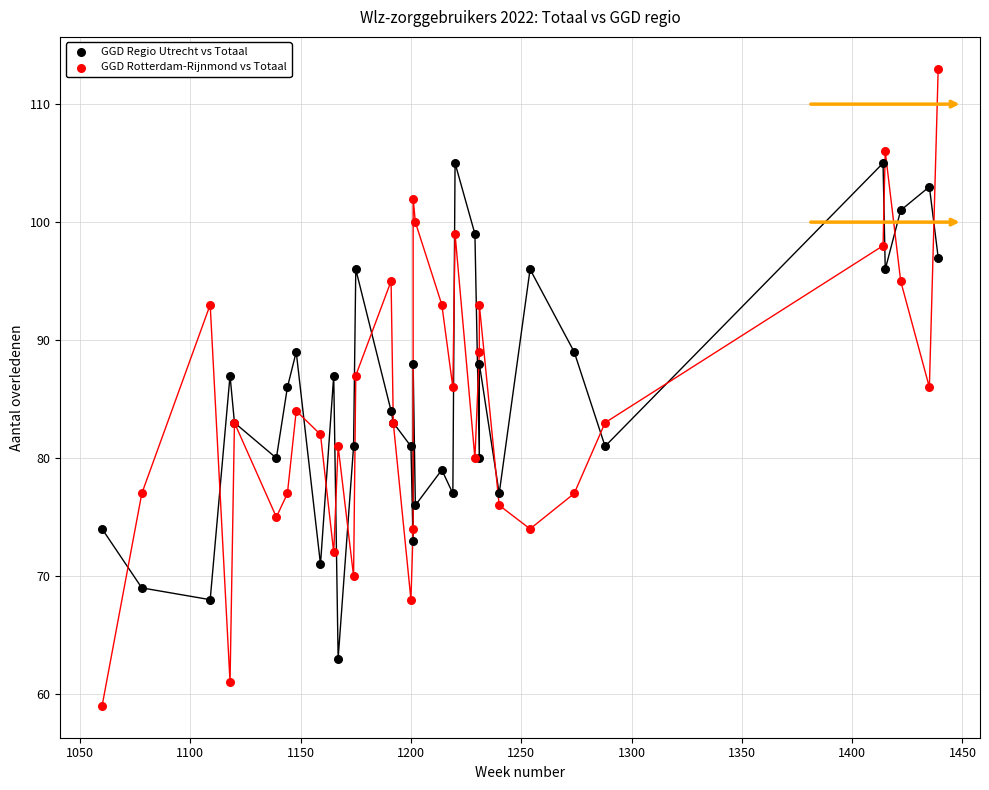

Which series has the largest Y range (max minus min)?

GGD Rotterdam-Rijnmond vs Totaal